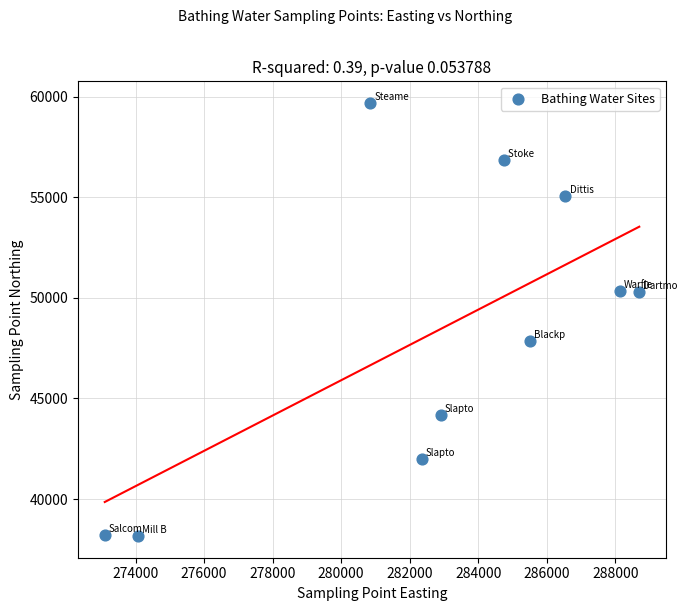

What is the average Y value?

48269